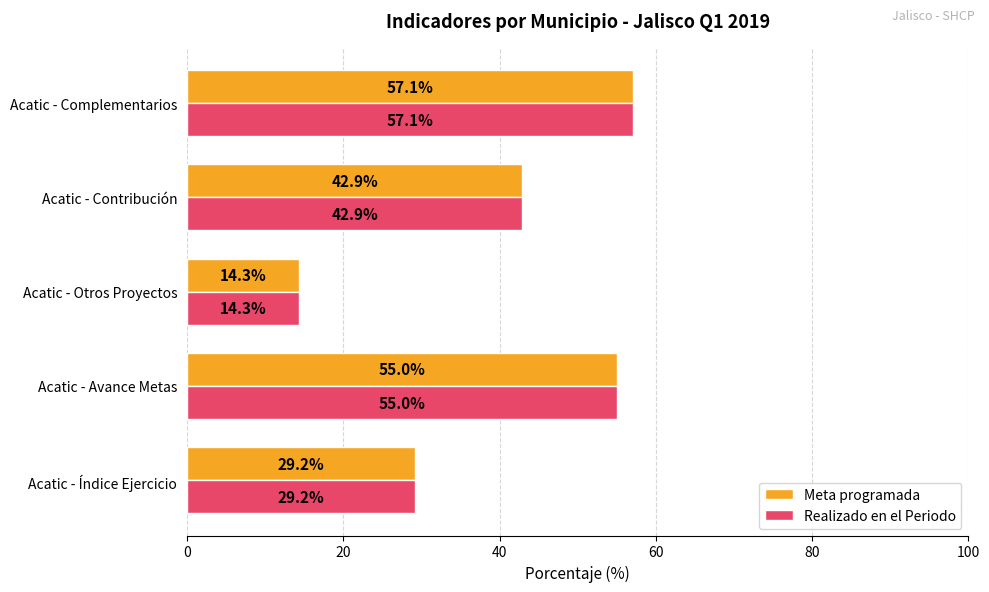

Is it true that Meta programada equals 15.8 at Acatic - Contribución?

False